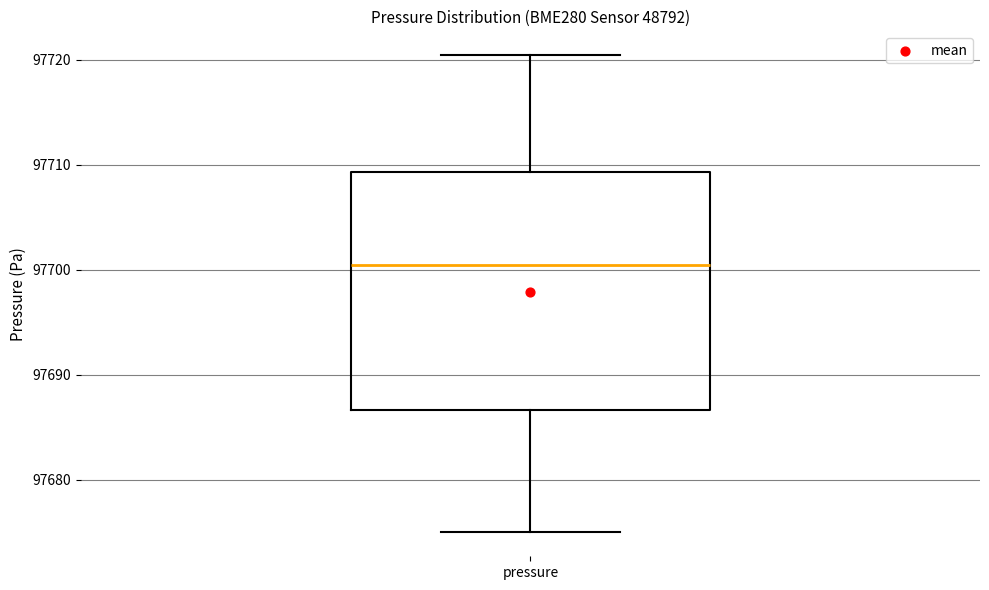

Transcribe this box plot: give where the median line is, the range the box spans, and where the two whiskers end, as read against the y-axis. The values are not printed on the chart, so give them approximately, as read against the axis.

median 97700, box 97687 to 97709, whiskers 97675 to 97720